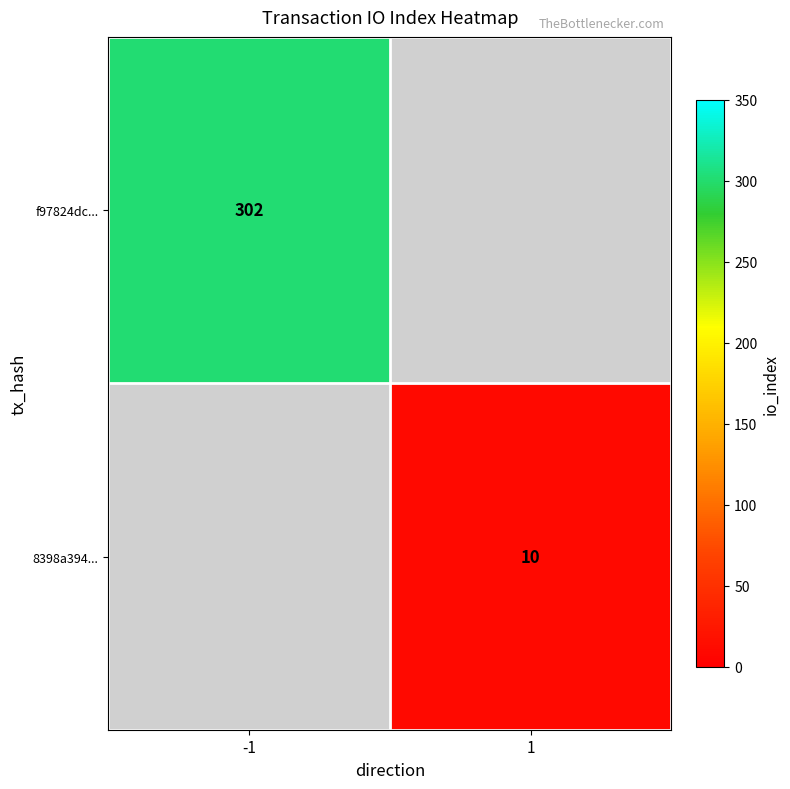

At how many categories does at least one series exceed 14?

1